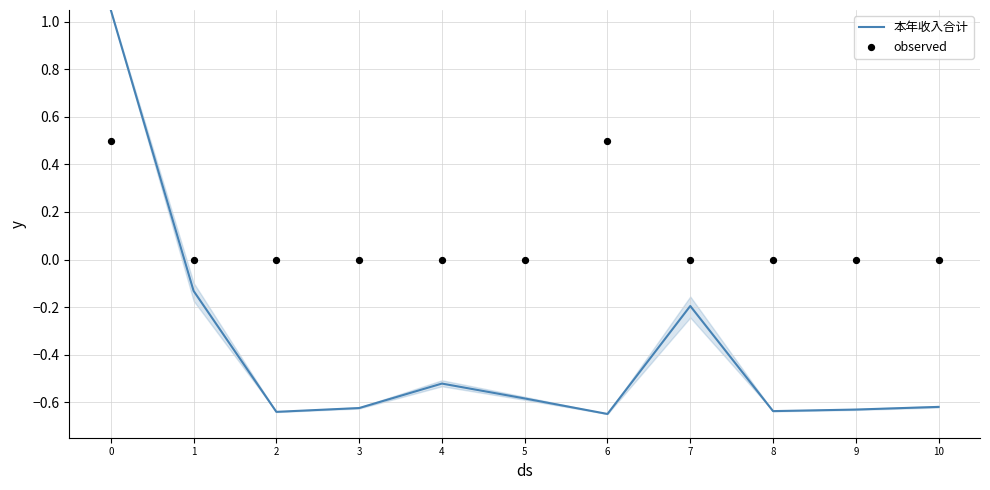

Is the value of observed at 9 greater than the value of 本年收入合计 at 5?

Yes